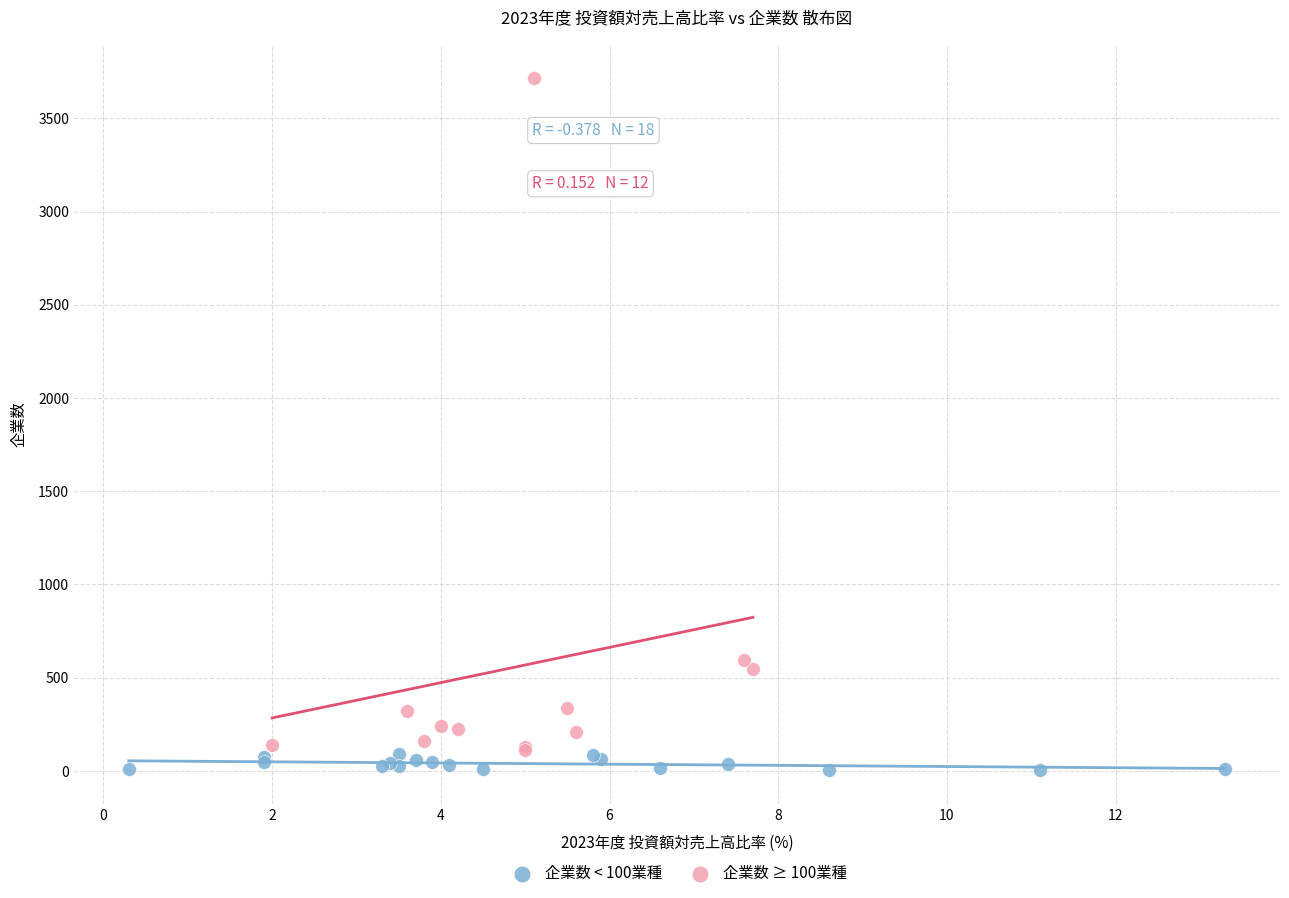

Which series contains the highest Y value?

企業数 ≥ 100業種